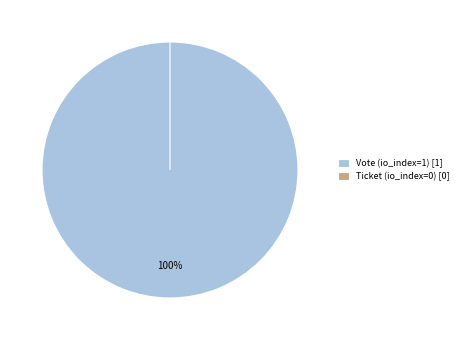

Is it true that Ticket (tx_type) is 0% of the pie?

True